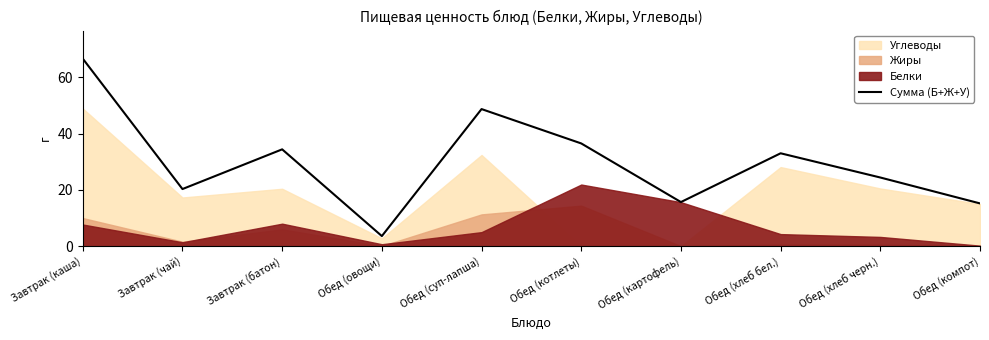

True or false: there are more than 0 points higher than both neighbors.

True